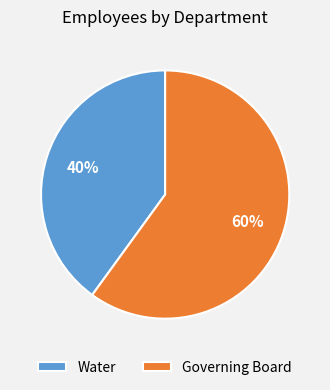

True or false: Governing Board accounts for 60% of the total.

True